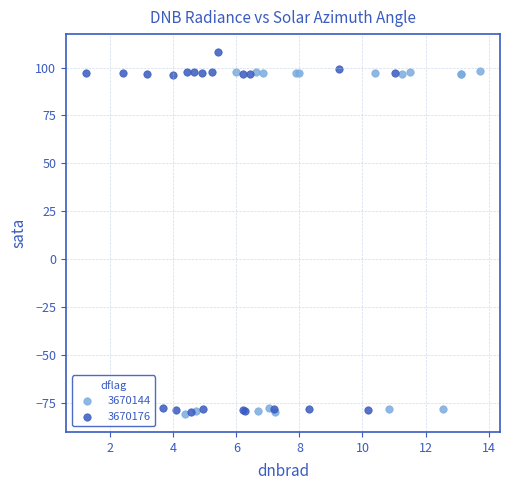

Which series has the widest spread of Y values?

3670176